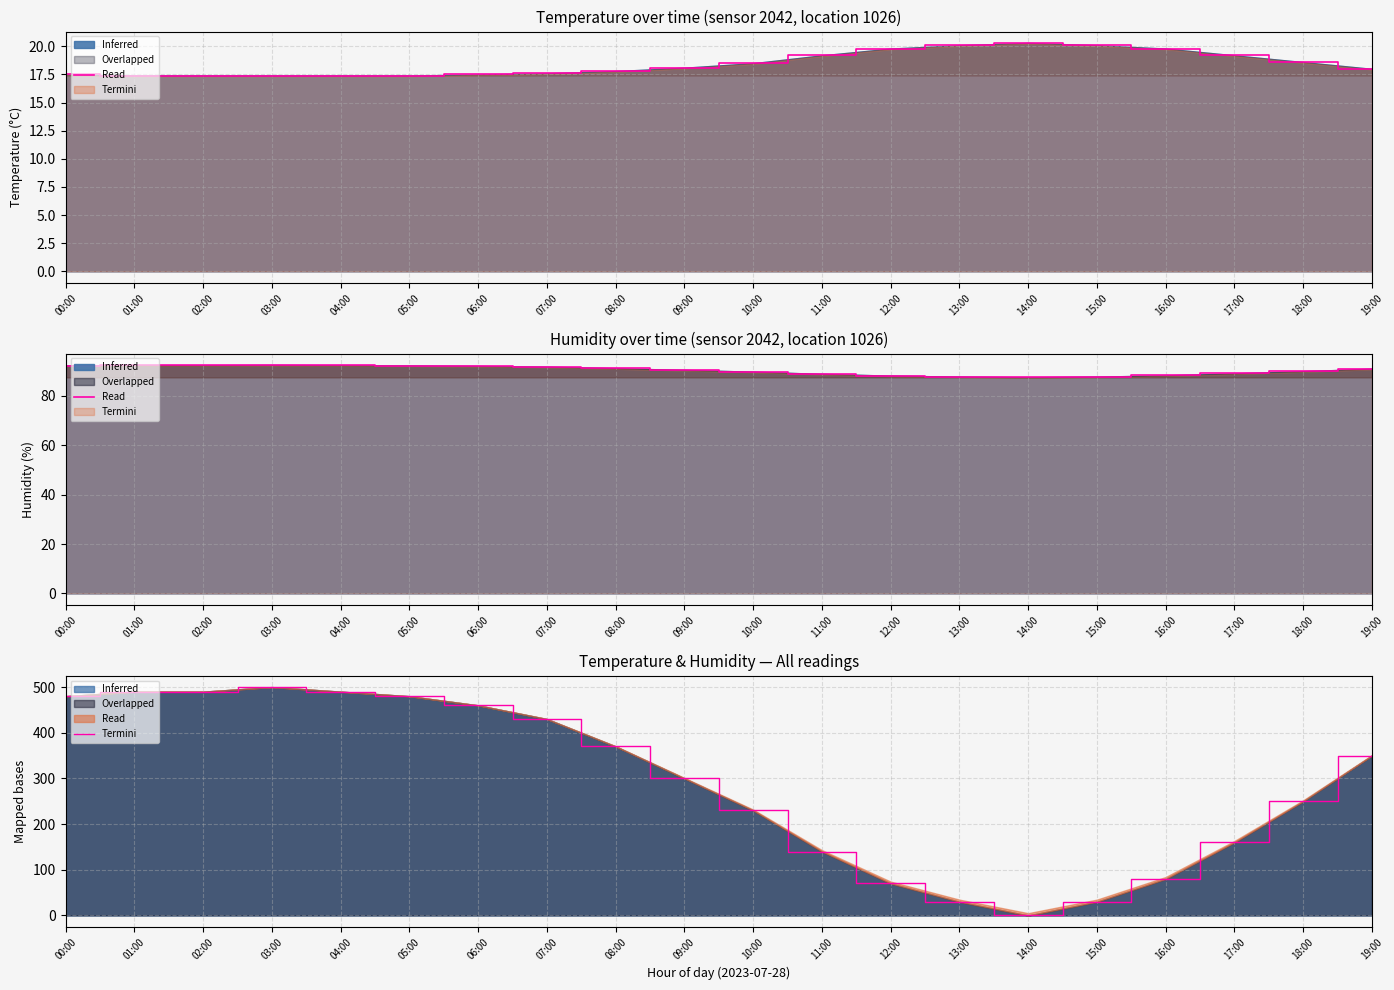

Reading left to right, transcribe all the data shown in this chart.

00:00=480.0	01:00=490.0	02:00=490.0	03:00=500.0	04:00=490.0	05:00=480.0	06:00=460.0	07:00=430.0	08:00=370.0	09:00=300.0	10:00=230.0	11:00=140.0	12:00=70.0	13:00=30.0	14:00=0.0	15:00=30.0	16:00=80.0	17:00=160.0	18:00=250.0	19:00=350.0